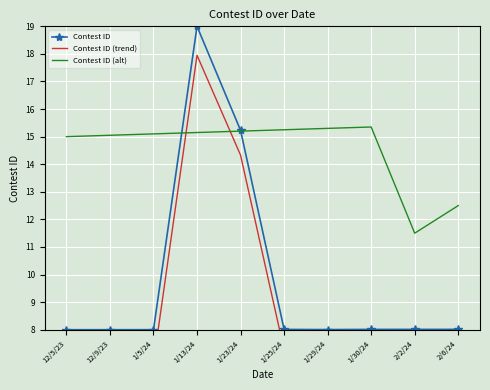

At which category is the sum across all series the highest?

1/13/24